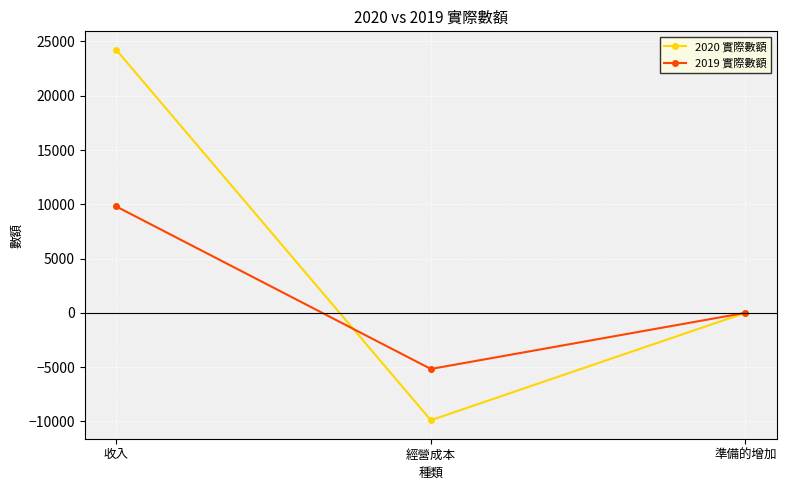

Which series has the widest spread of values?

2020 實際數額